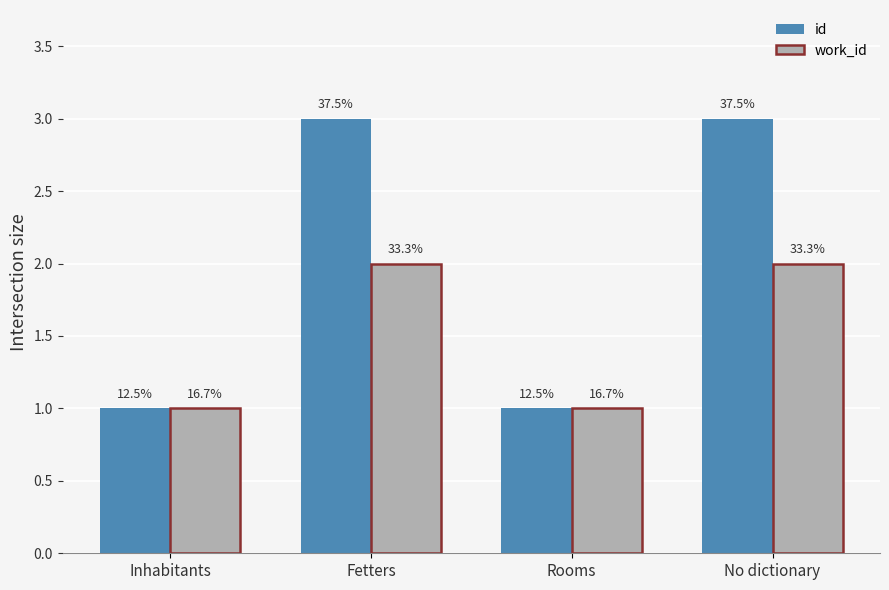

What is the maximum value shown in the chart?

3